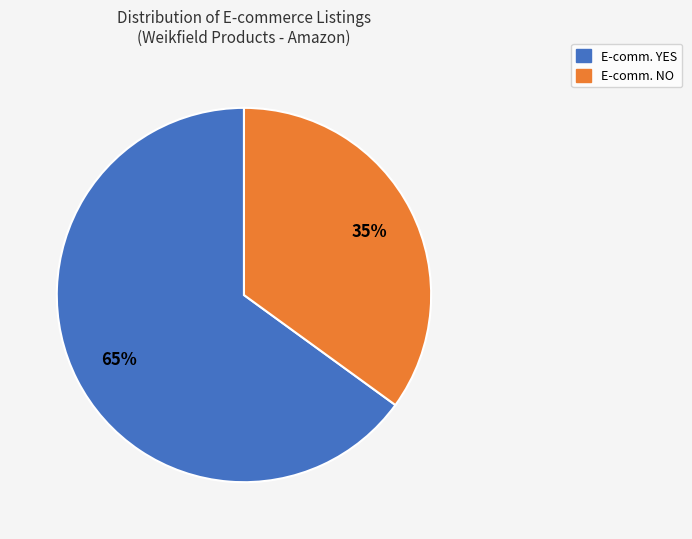

To the nearest percent, what is the difference between the largest and smallest slice percentages?

30%